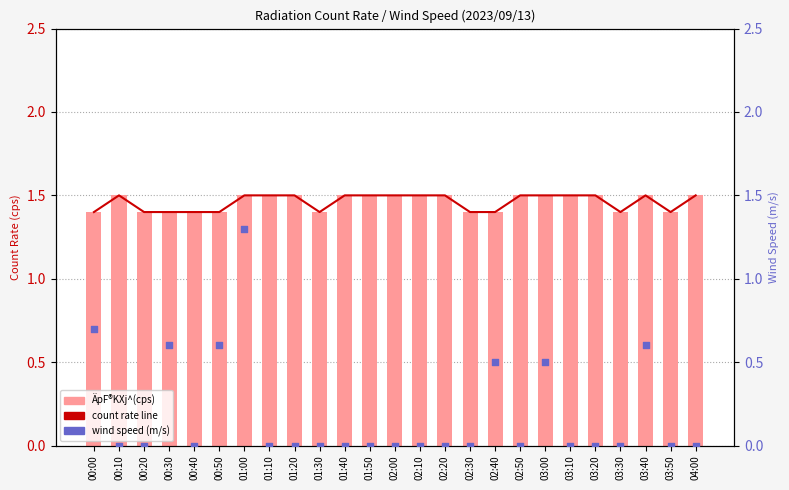

At how many categories does at least one series exceed 0?

25